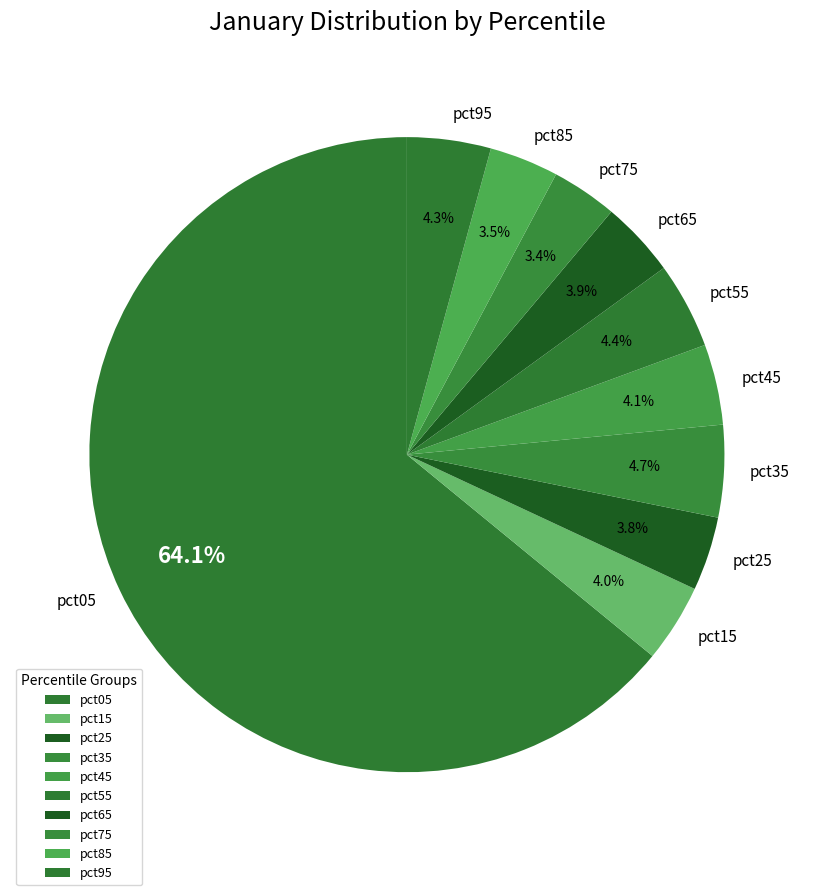

What percentage is NOT represented by pct45?

95.9%